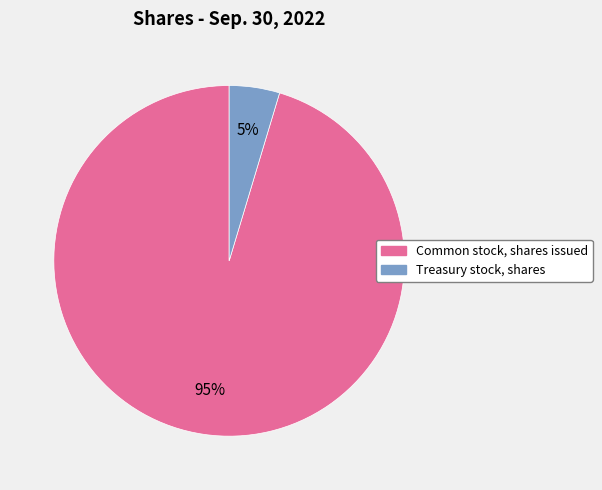

Rank the categories by value from lowest to highest.

Treasury stock, shares, Common stock, shares issued